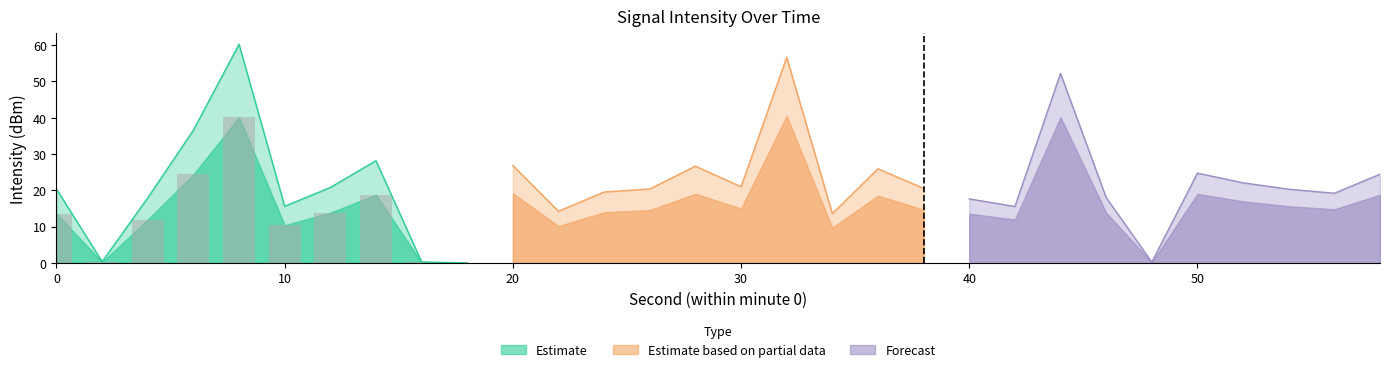

How many values are above zero?

9